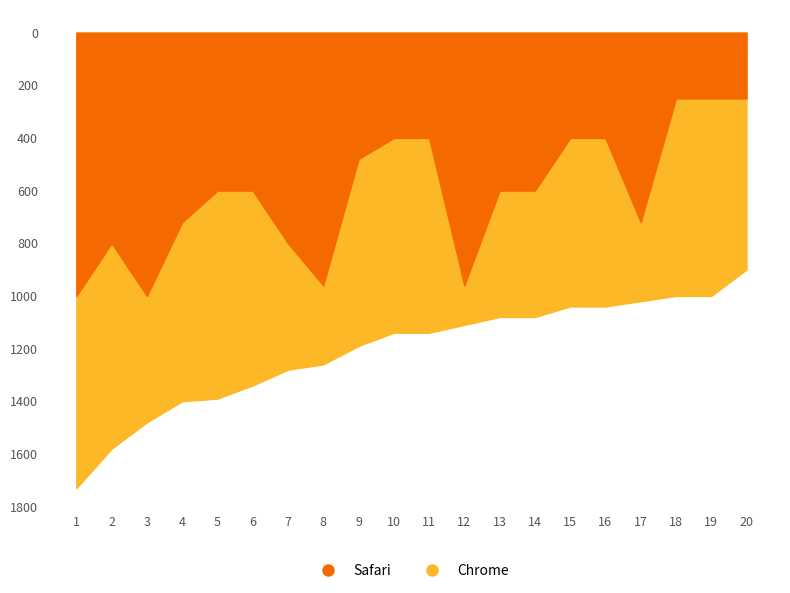

How many lines are shown in the chart?

2